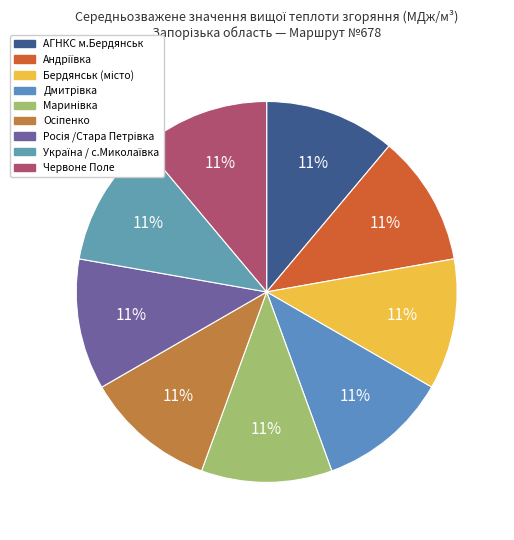

Count the number of slices in the pie.

9